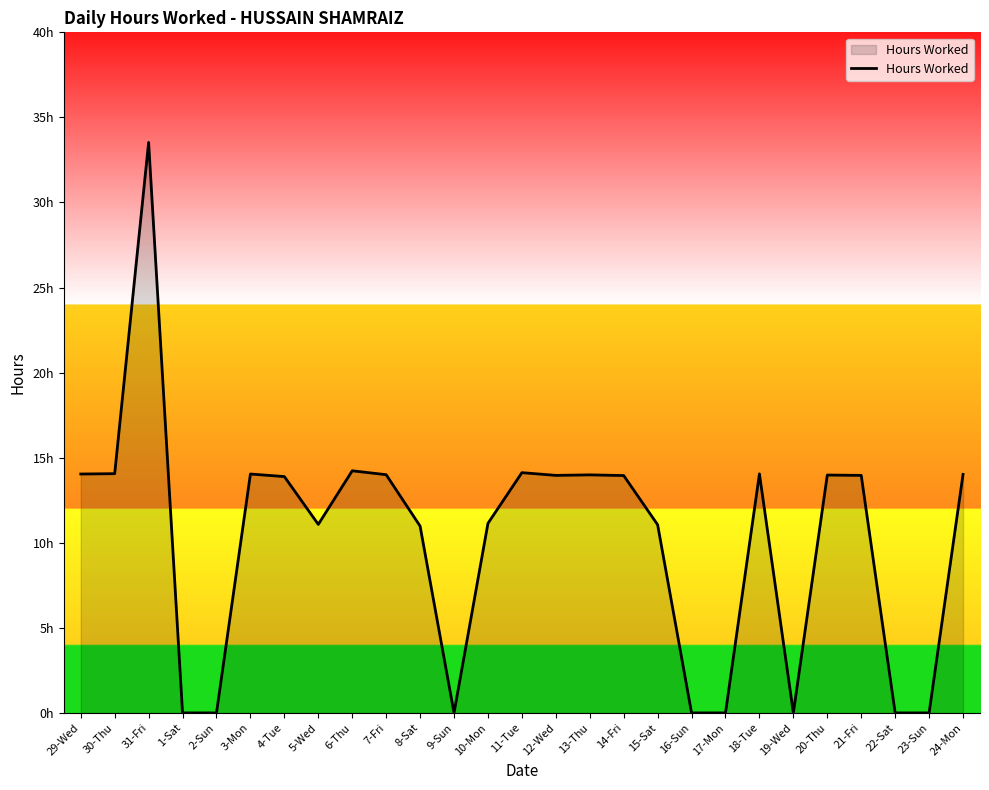

The value at 7-Fri is 14.0. True or false?

True